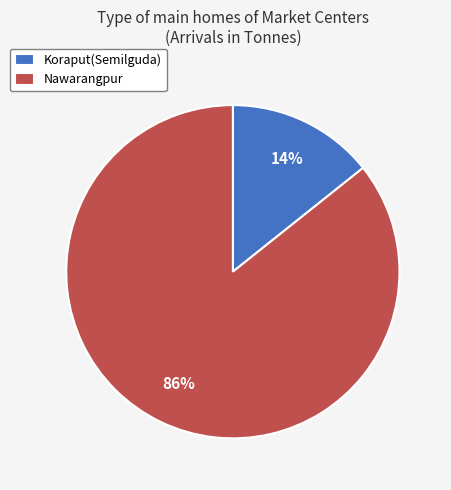

Do Koraput(Semilguda) and Nawarangpur together represent more than half of the pie?

Yes